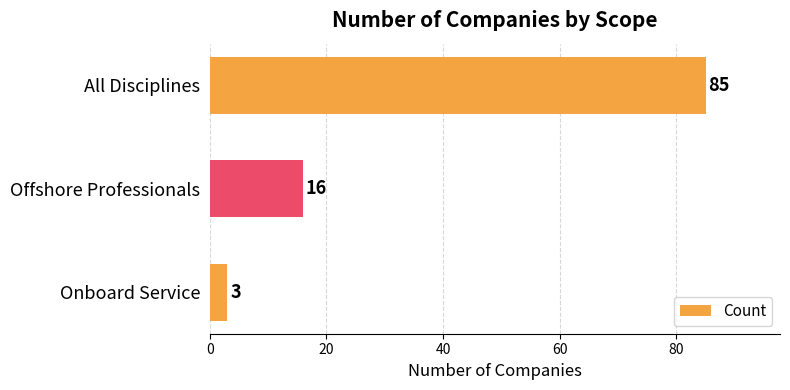

Rank the categories by value from lowest to highest.

Onboard Service, Offshore Professionals, All Disciplines